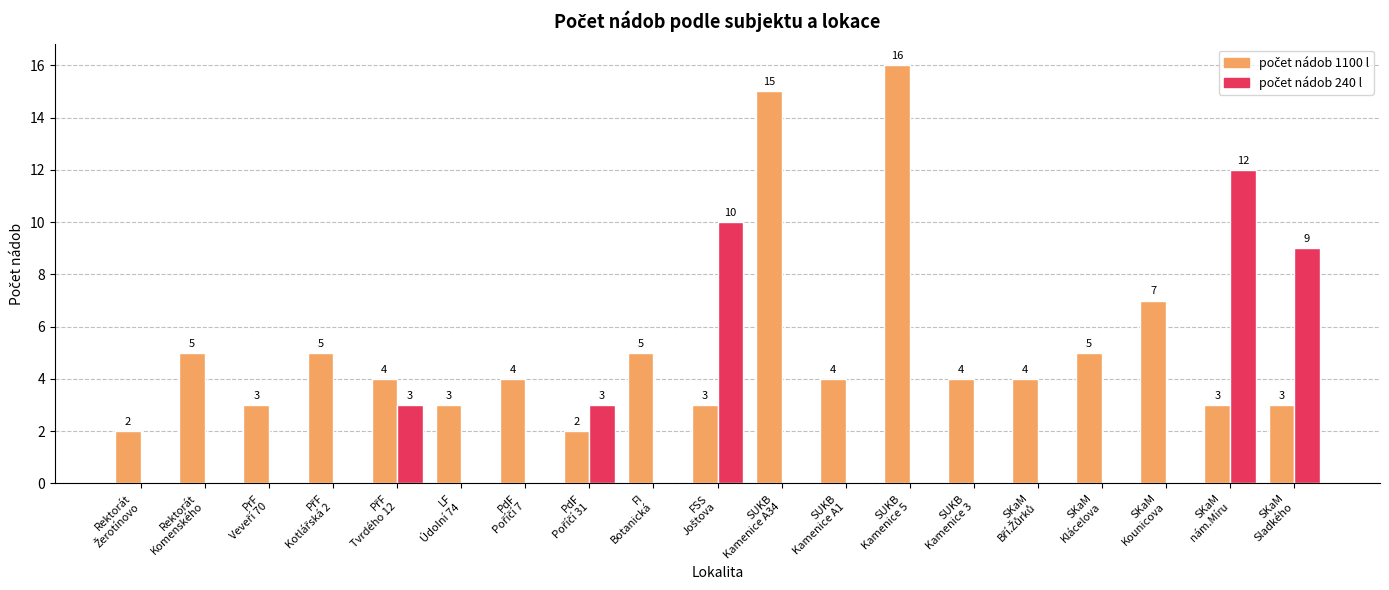

Which label corresponds to the largest value in the chart?

SUKB
Kamenice 5